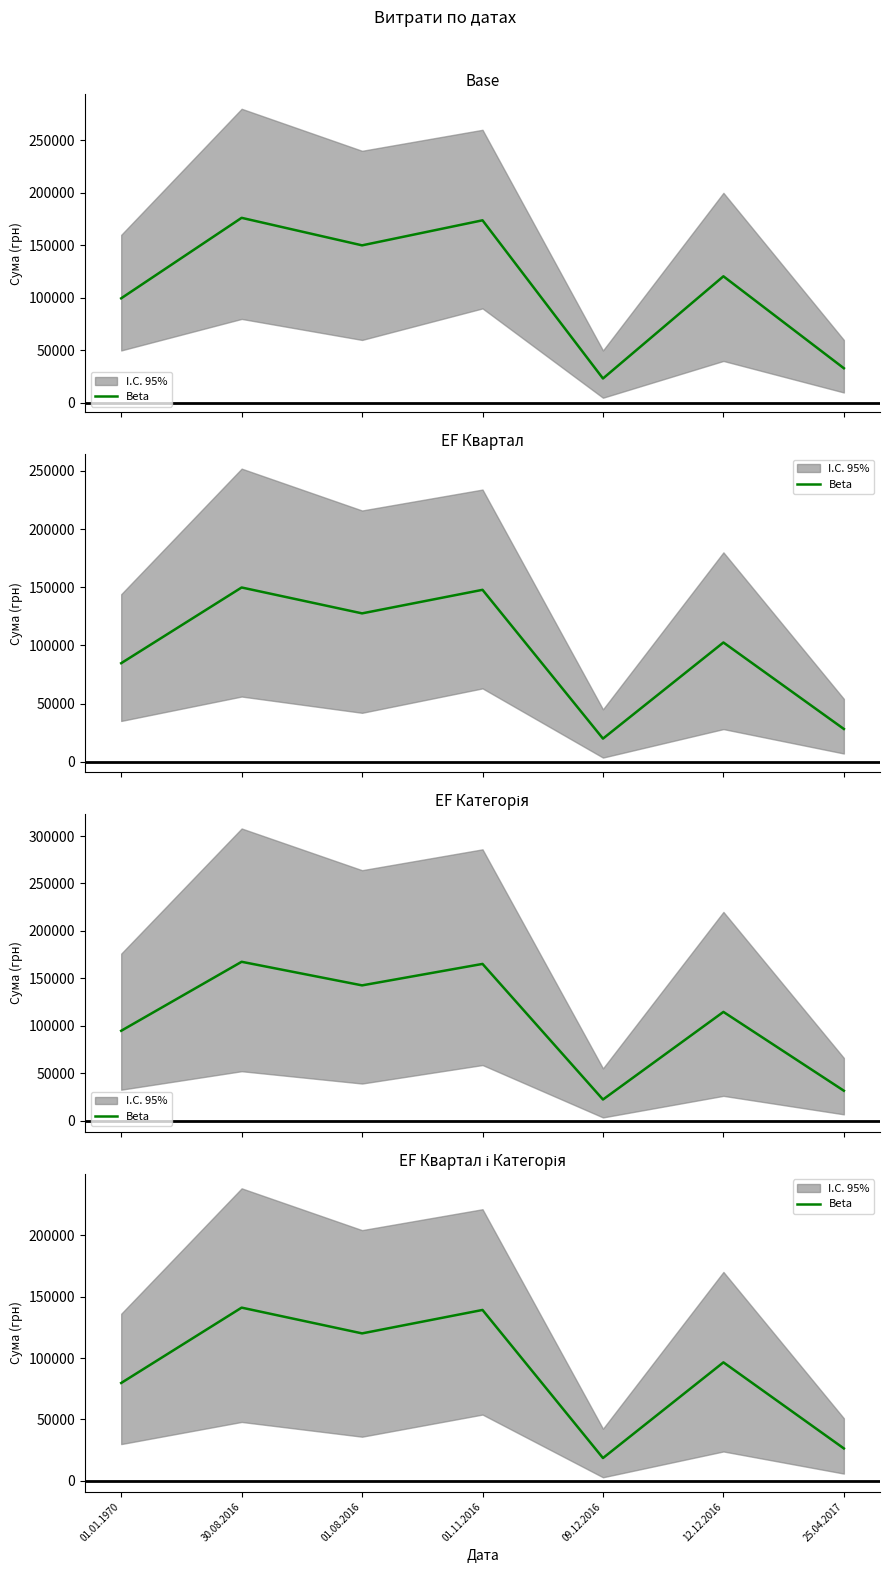

At which category does the data reach its first local peak?

30.08.2016